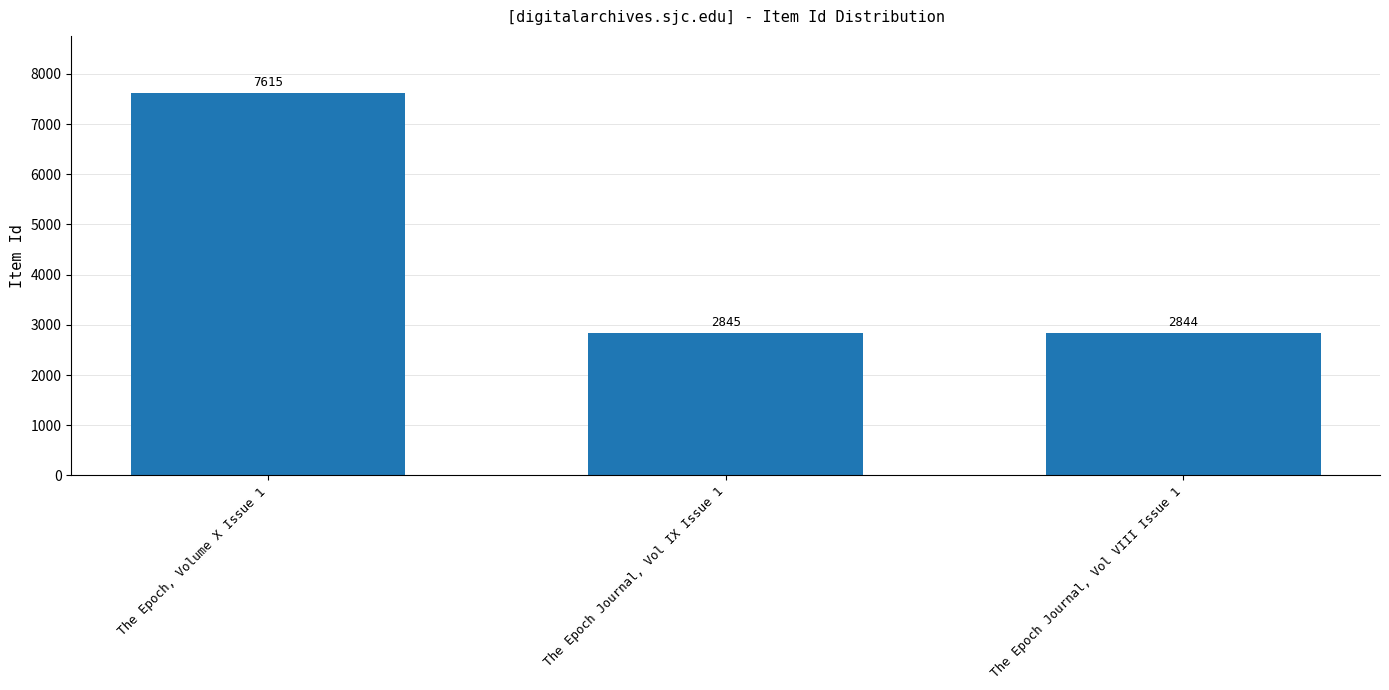

Rank the categories by value from lowest to highest.

The Epoch Journal, Vol VIII Issue 1, The Epoch Journal, Vol IX Issue 1, The Epoch, Volume X Issue 1